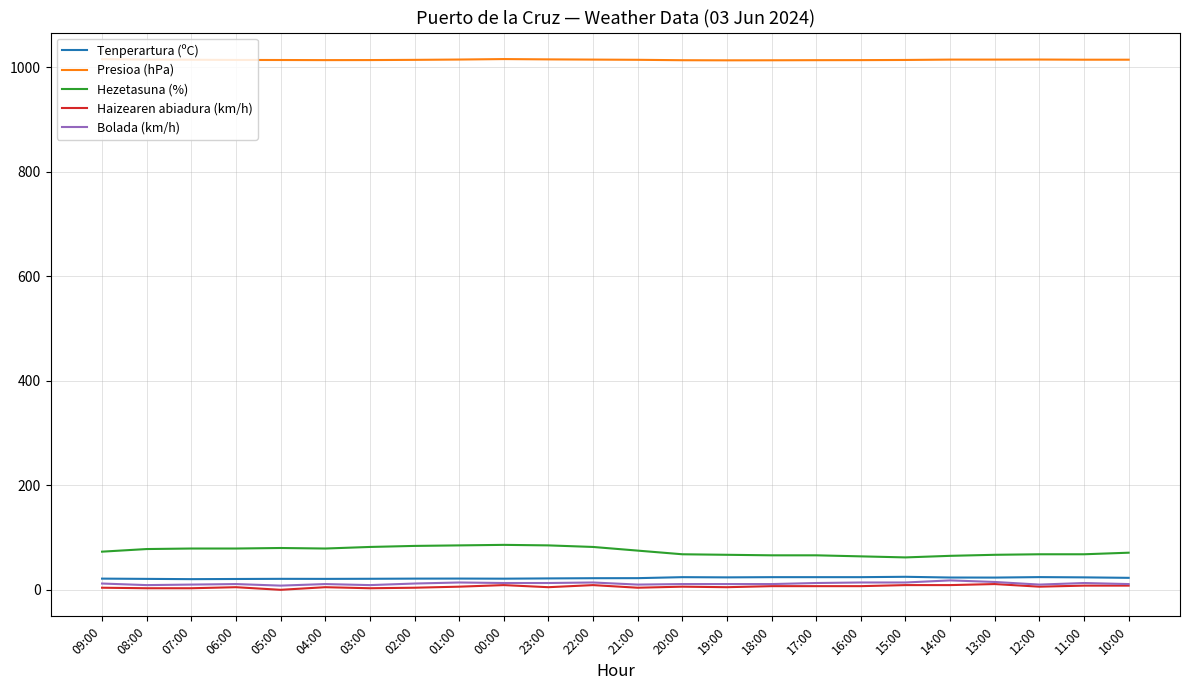

What is the maximum value for Presioa (hPa)?

1015.6